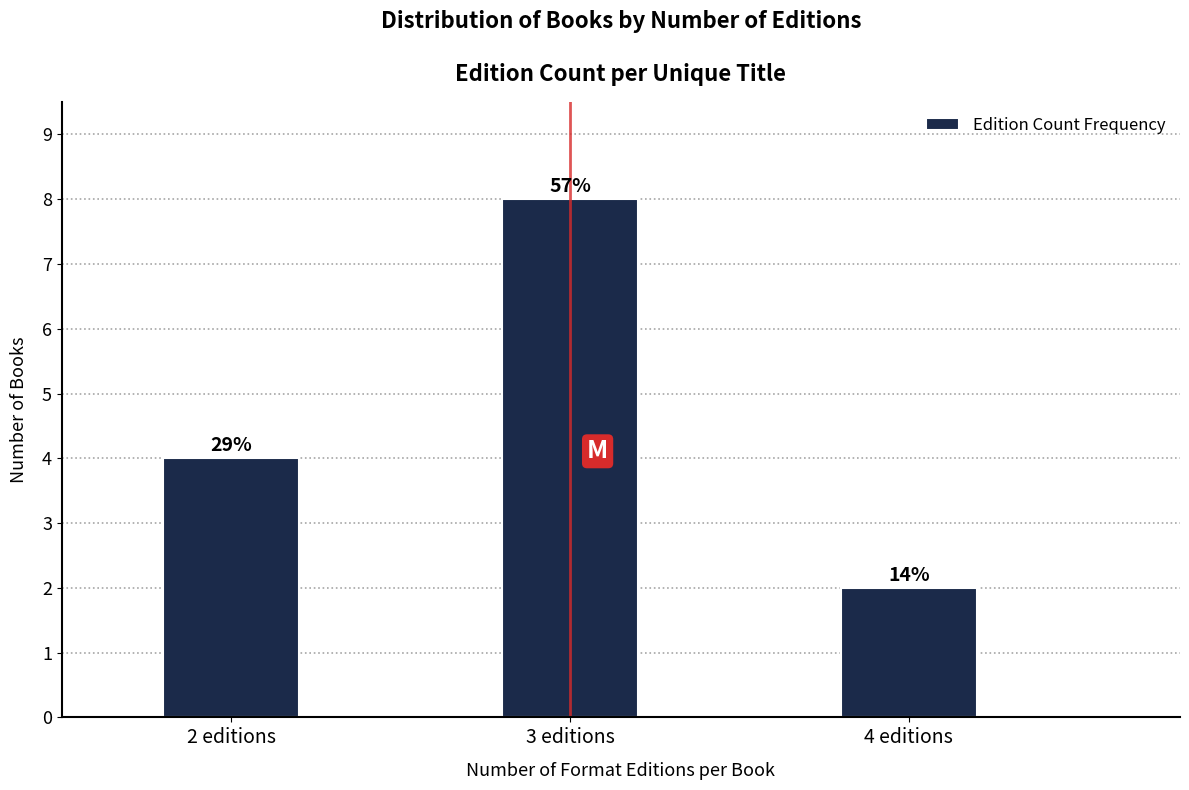

How many bars are there in total?

3